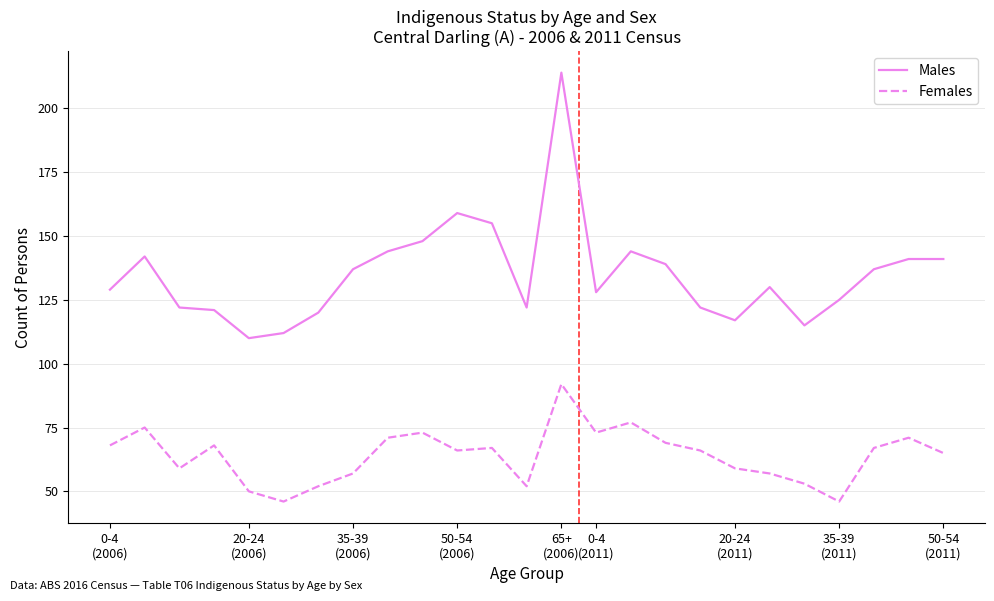

Which series has the widest spread of values?

Males